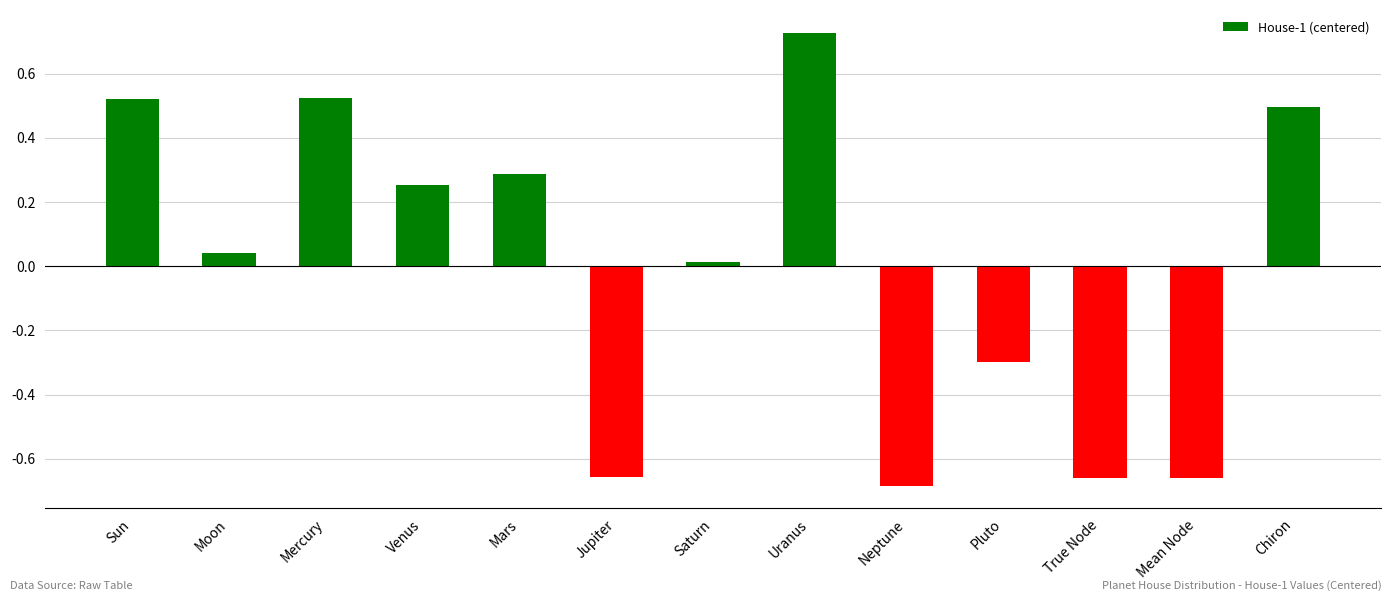

True or false: the data shows 0.3 at Uranus.

False